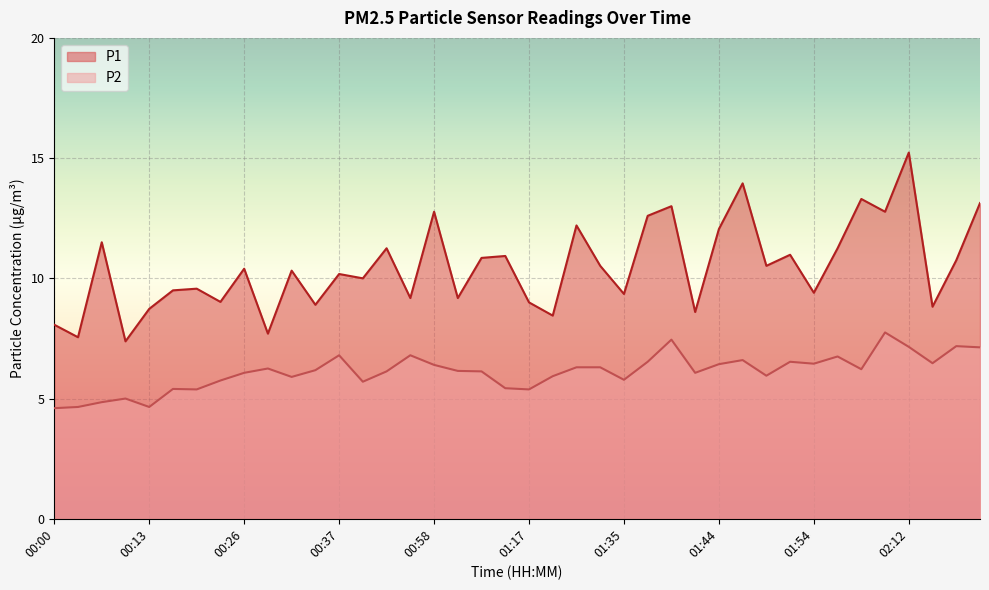

Reading left to right, list all the values displayed in this chart.

P1: 8.1	7.5	11.5	7.4	8.7	9.5	9.6	9.0	10.4	7.7	10.3	8.9	10.2	10.0	11.2	9.2	12.8	9.2	10.8	10.9	9.0	8.4	12.2	10.5	9.3	12.6	13.0	8.6	12.1	13.9	10.5	11.0	9.4	11.2	13.3	12.8	15.2	8.8	10.8	13.1
P2: 4.6	4.7	4.8	5.0	4.7	5.4	5.4	5.8	6.1	6.2	5.9	6.2	6.8	5.7	6.1	6.8	6.4	6.2	6.1	5.4	5.4	5.9	6.3	6.3	5.8	6.5	7.5	6.1	6.4	6.6	6.0	6.5	6.5	6.8	6.2	7.8	7.2	6.5	7.2	7.1